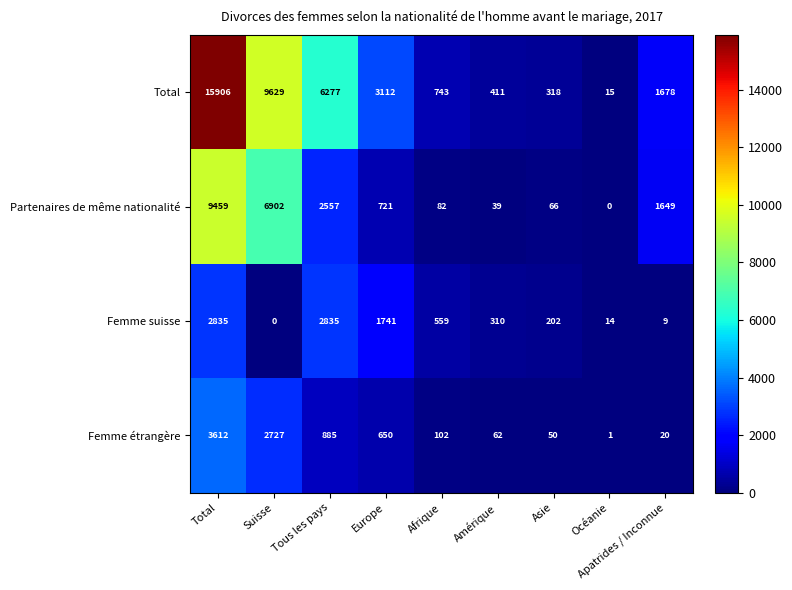

At Afrique, list the series in order from largest to smallest.

Total, Femme suisse, Femme étrangère, Partenaires de même nationalité